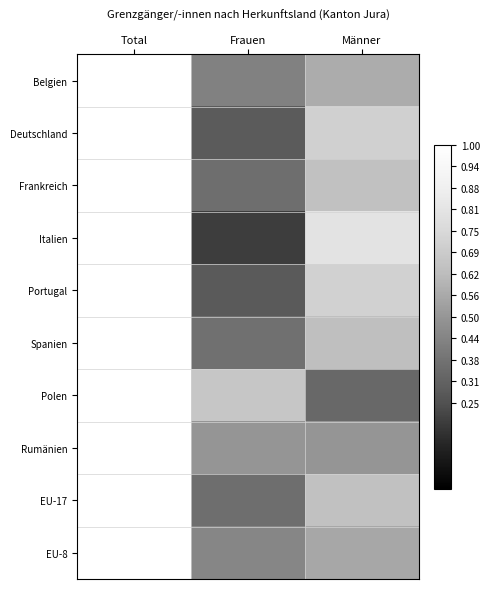

What is the minimum value shown in the chart?

0.2